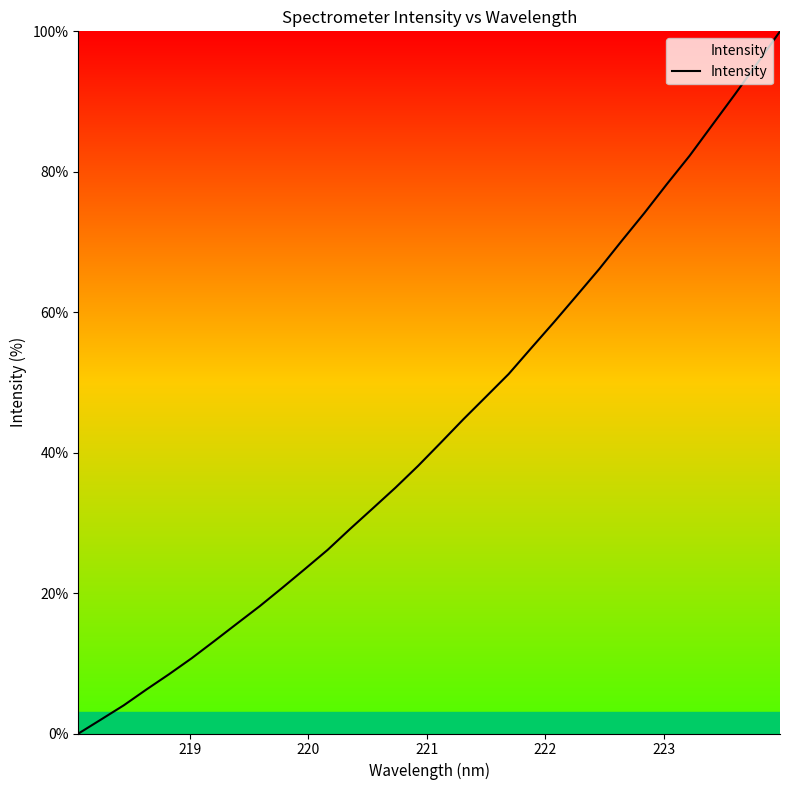

What is the maximum value shown in the chart?

100.0